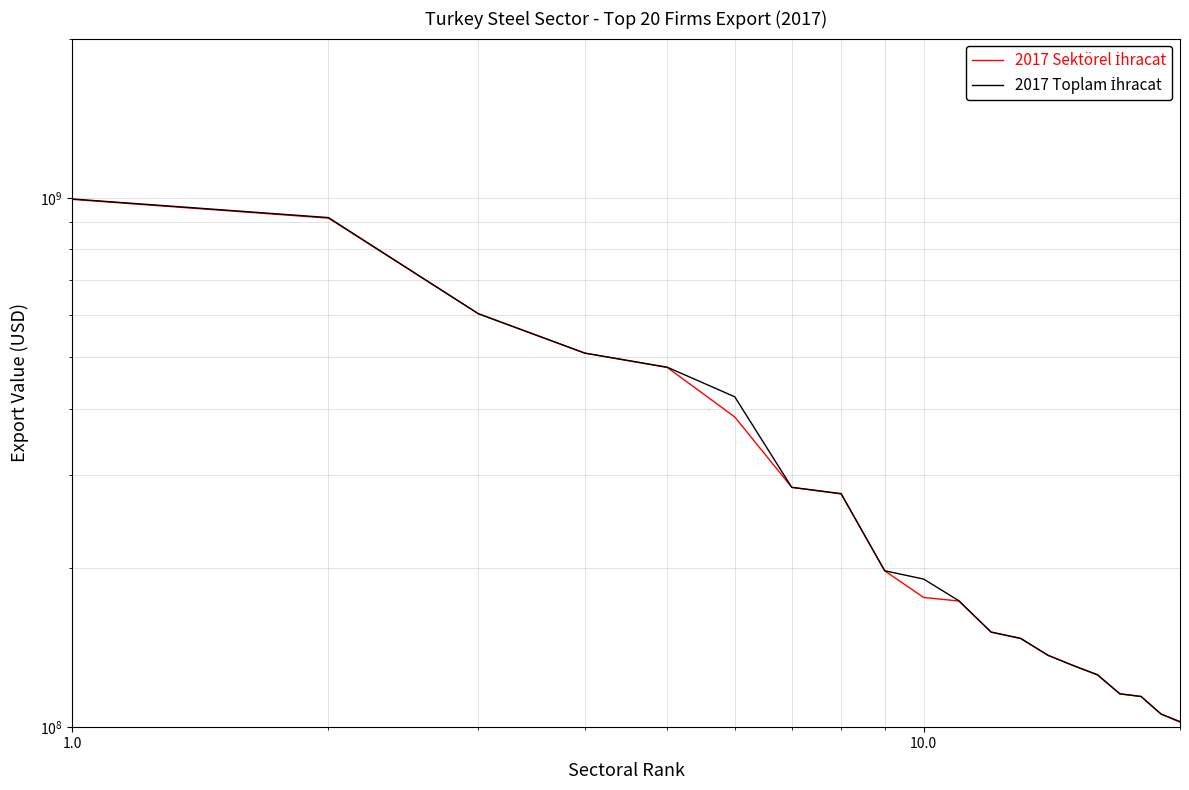

What is the value of the 2017 Toplam İhracat point at the 7th from the left?

283880854.2